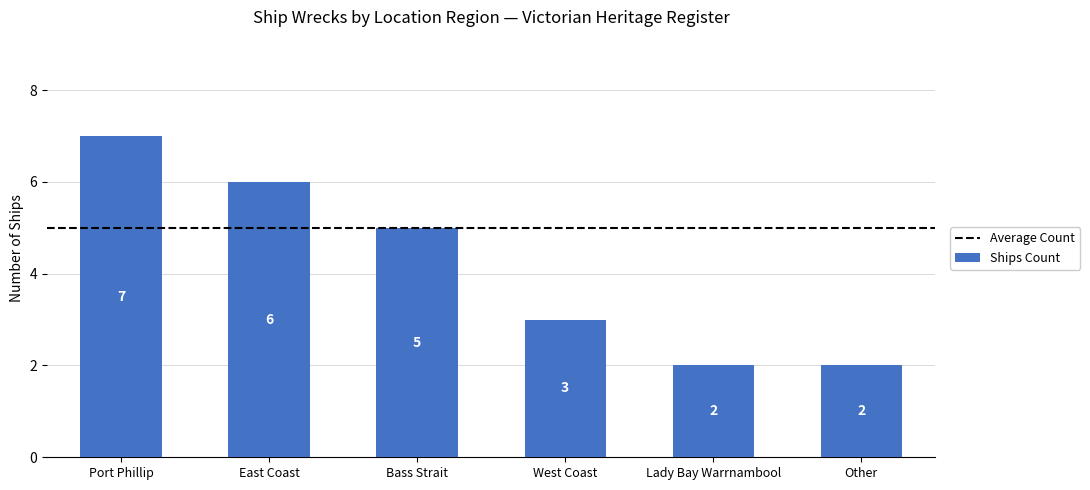

Reading left to right, list all the values displayed in this chart.

7	6	5	3	2	2